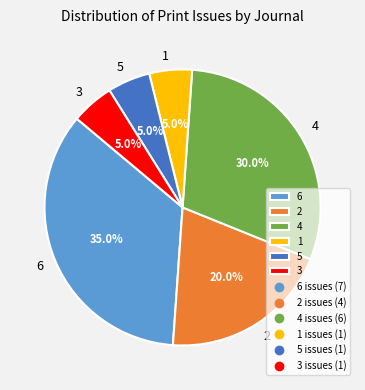

Is there a majority slice in this chart?

No